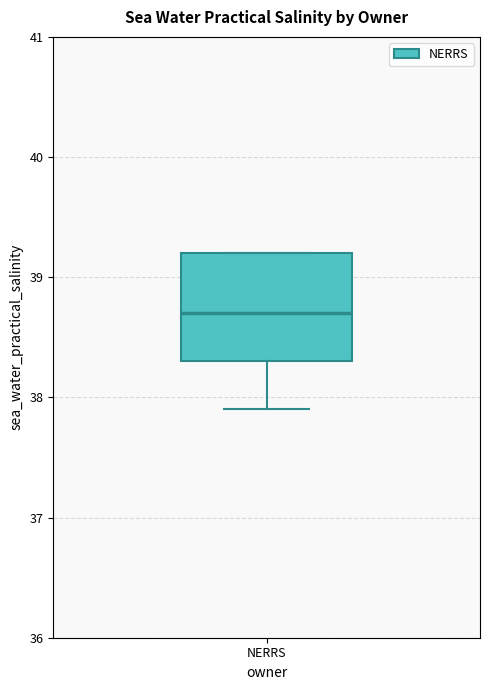

Where does the median line of the box for NERRS sit on the y-axis? The values are not printed on the chart, so give them approximately, as read against the axis.

38.7